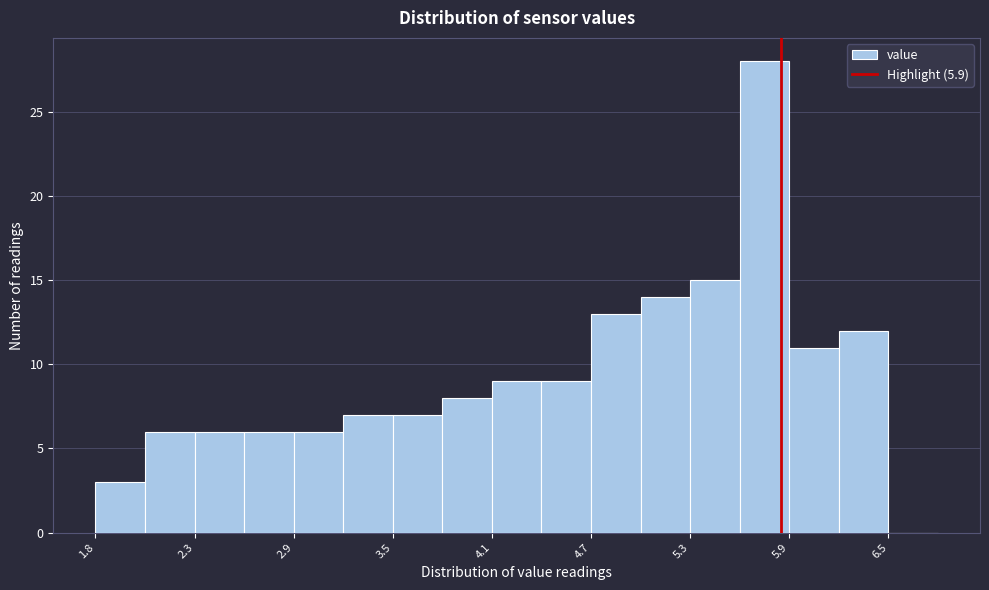

Around what value on the x-axis is the tallest bar? Give the approximate position of its centre, as read against the axis.

5.8